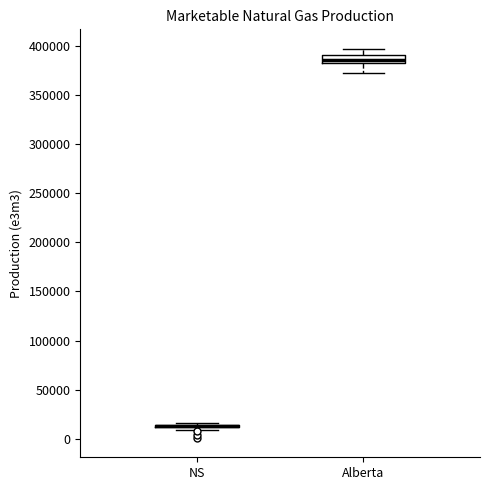

Where is the lower edge of the box for NS on the y-axis? The values are not printed on the chart, so give them approximately, as read against the axis.

10000